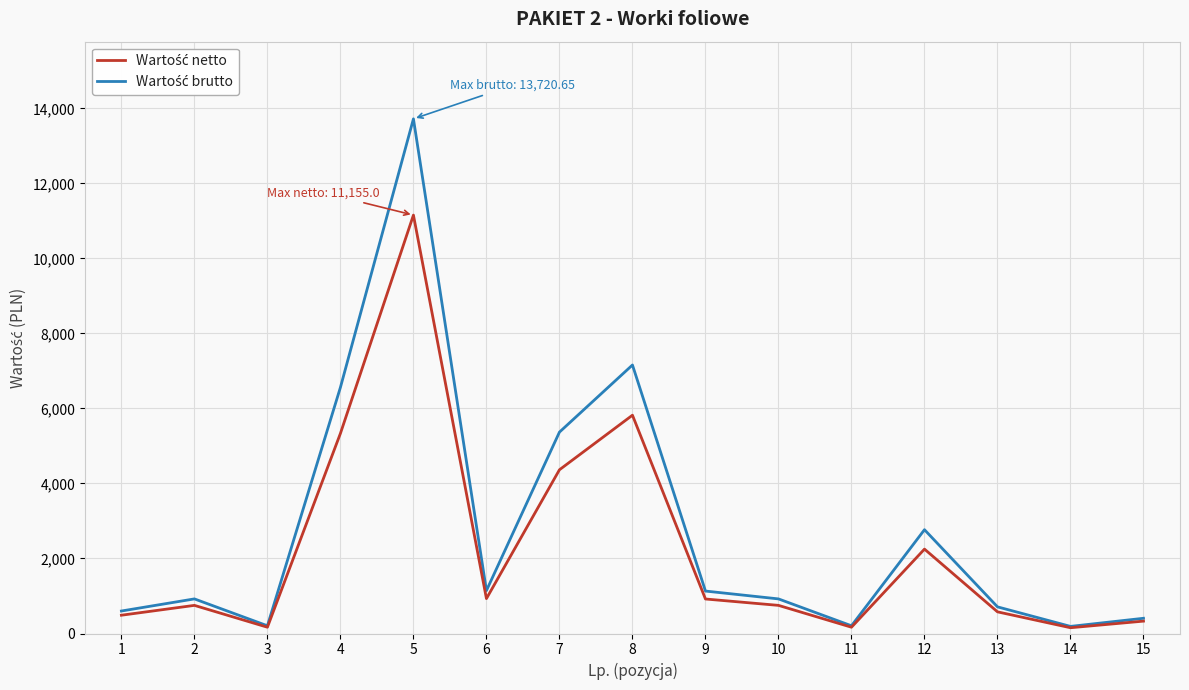

What is the total value across all series at 1?

1087.1